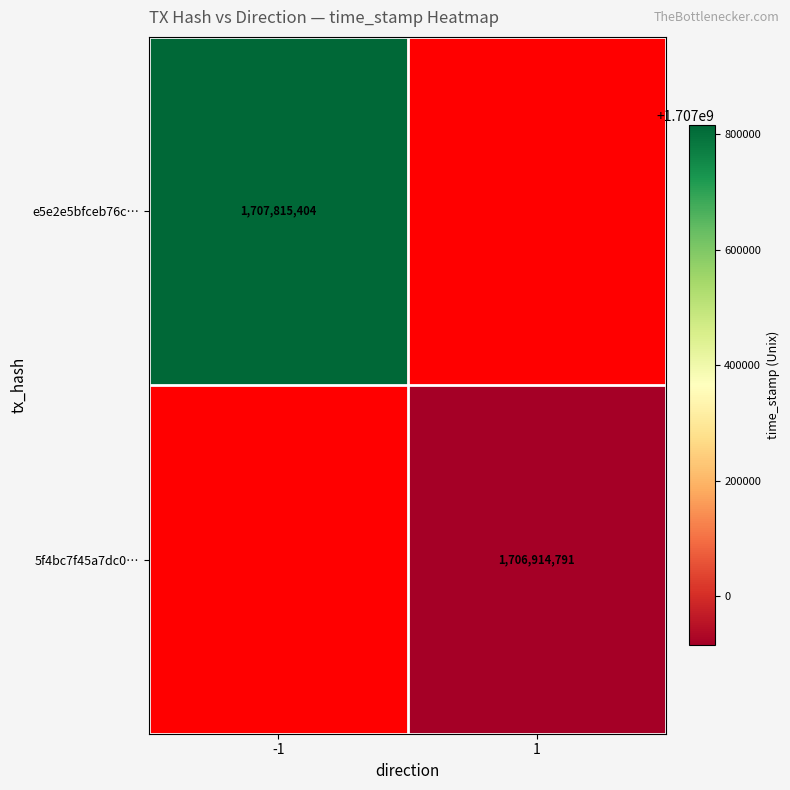

The value of e5e2e5bfceb76c… at -1 is 1707815404. True or false?

True